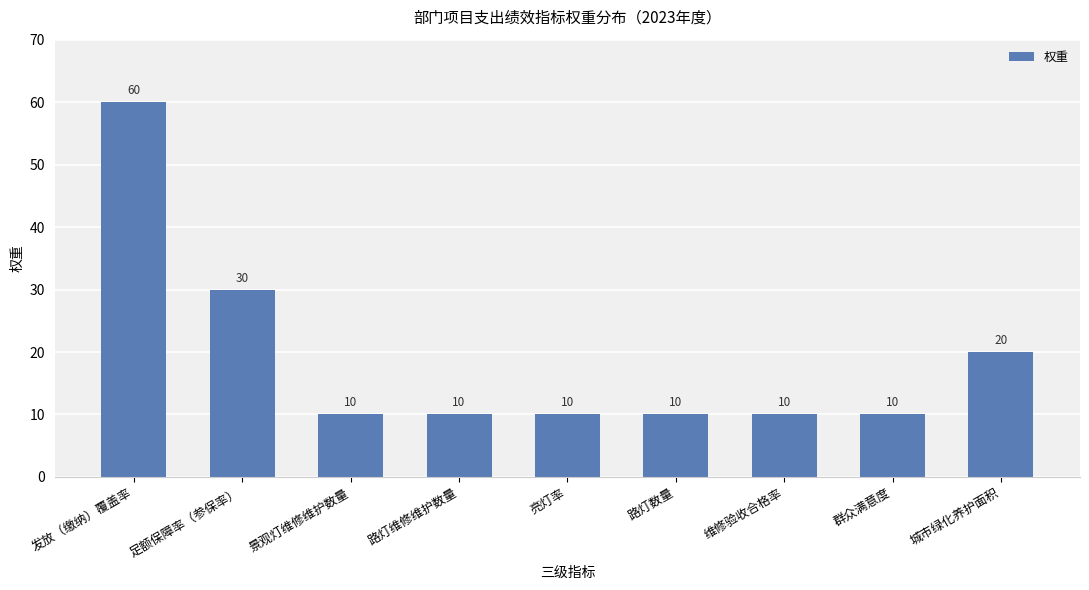

What is the sum of the values at 城市绿化养护面积 and 维修验收合格率?

30